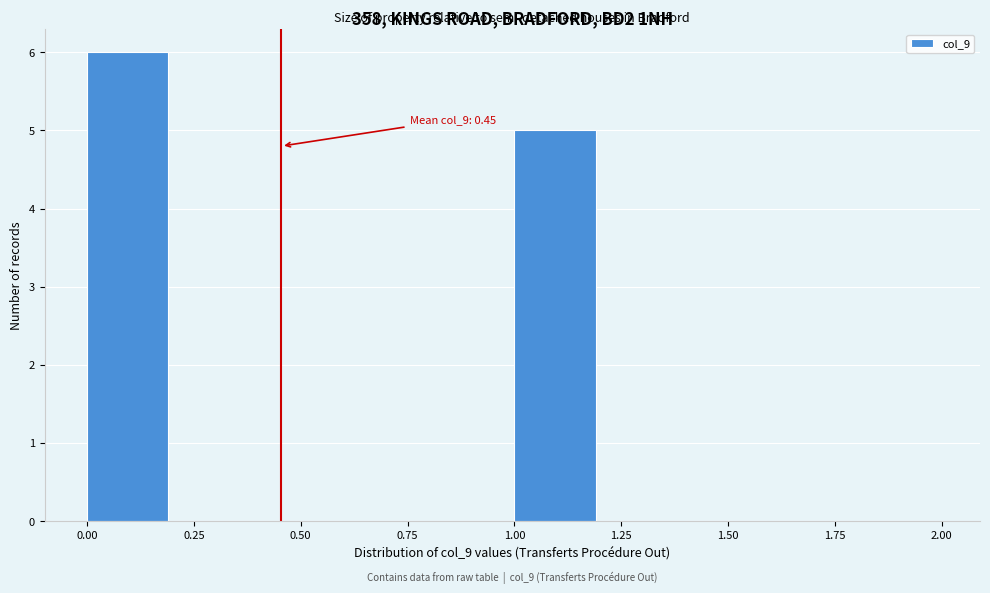

Over which range of the x-axis is the bar tallest?

0.0 to 0.2